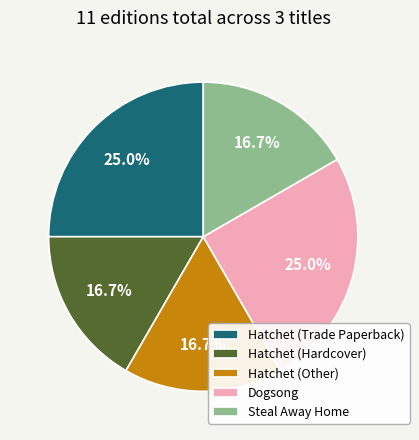

Is there a majority slice in this chart?

No